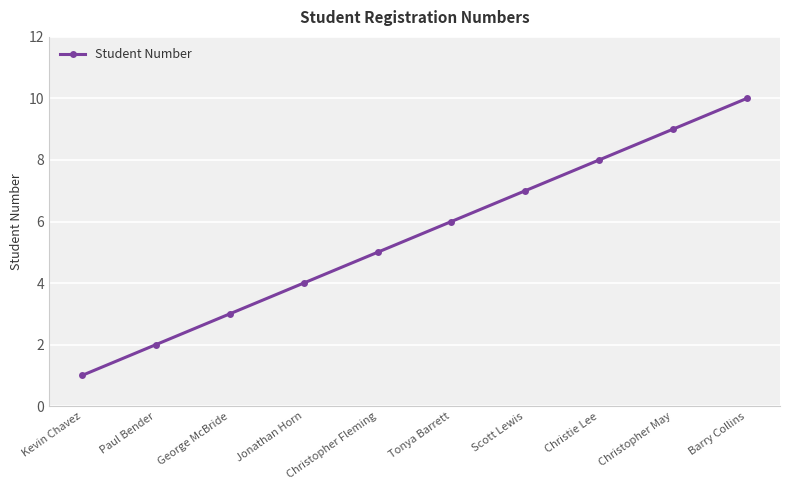

What is the value of the 2nd point from the left?

2